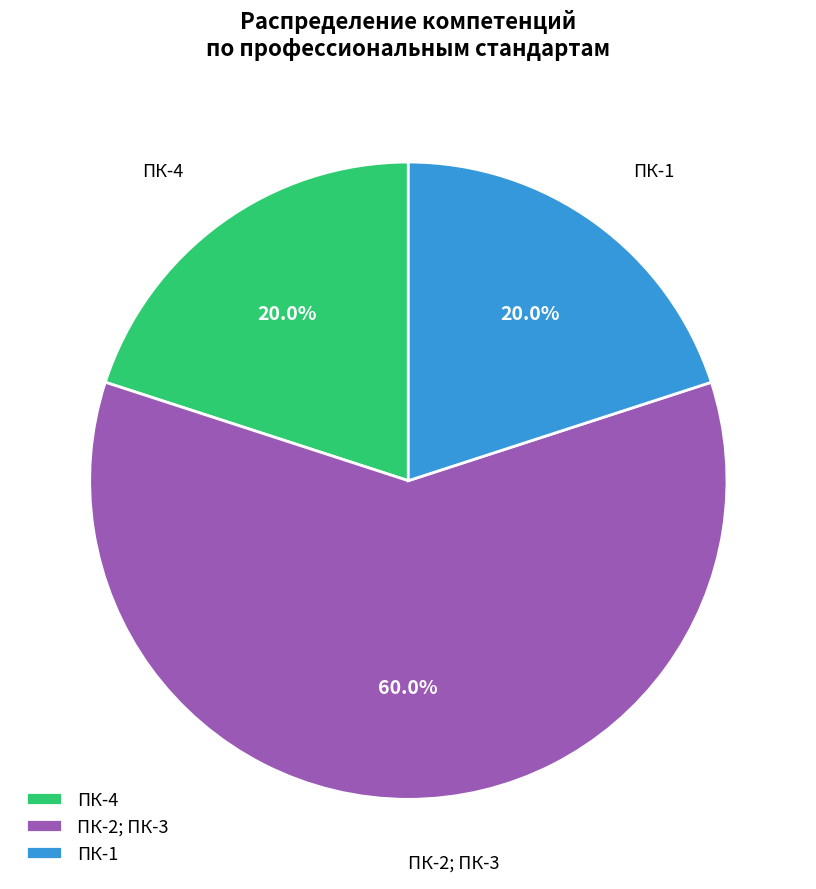

Does ПК-1 represent more than half of the total?

No